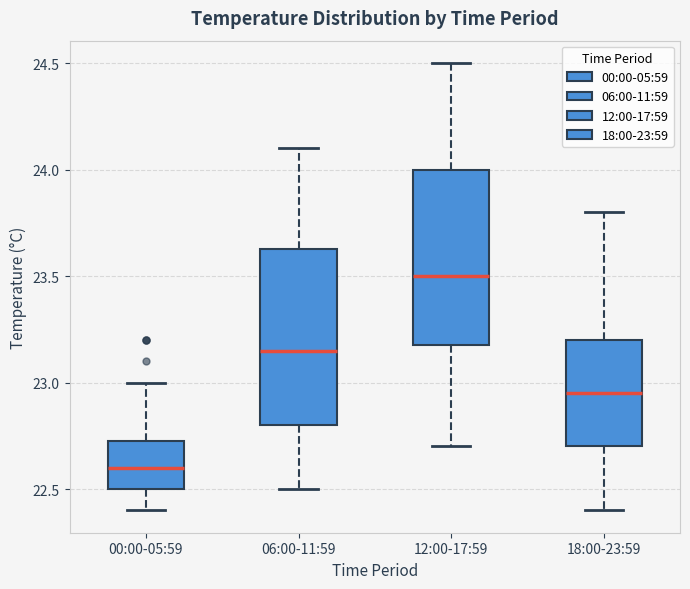

Where does the median line of the box for 12:00-17:59 sit on the y-axis? The values are not printed on the chart, so give them approximately, as read against the axis.

23.50